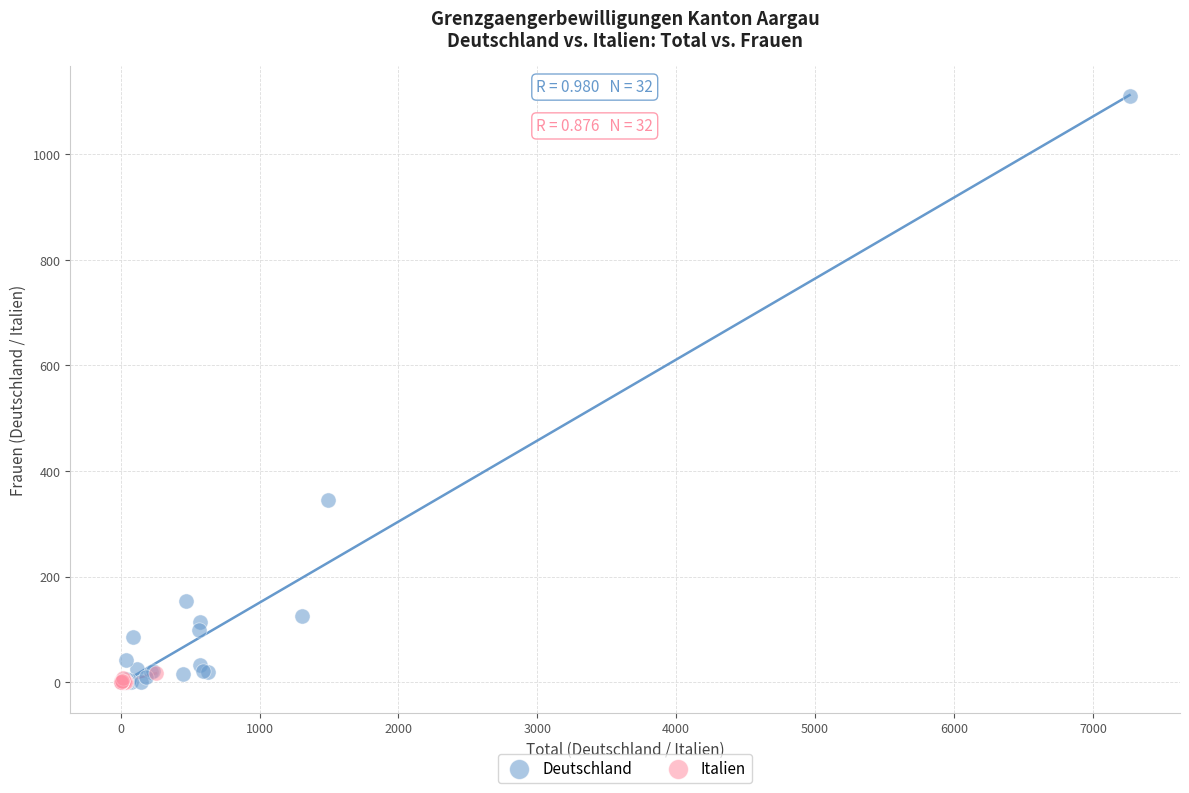

Which series has the largest Y range (max minus min)?

Deutschland